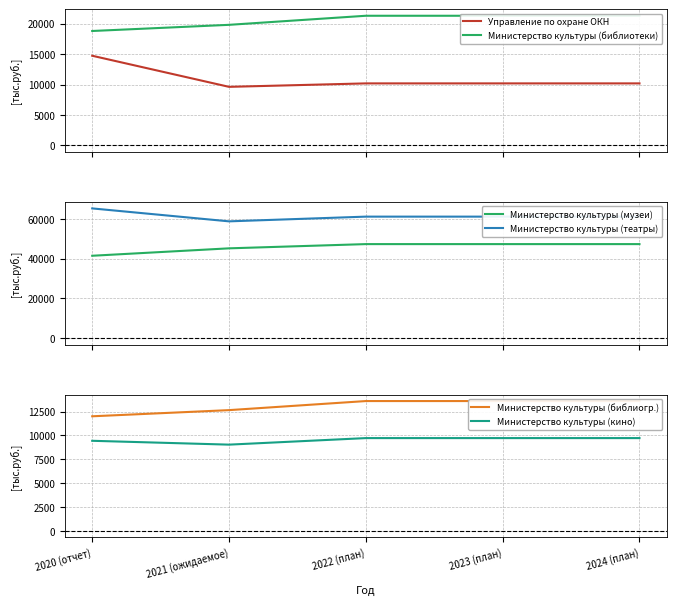

Is this an area chart (filled region under the line)?

No